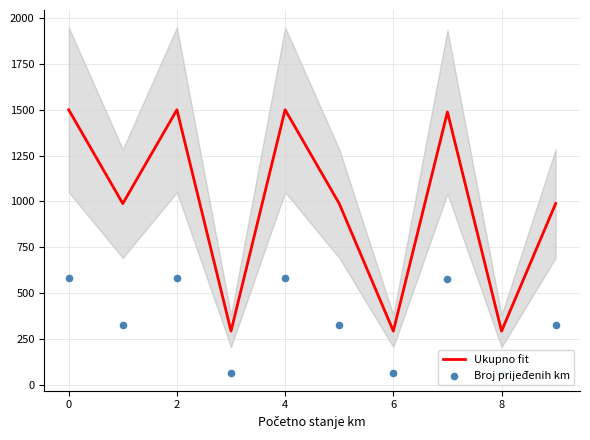

Which series has the widest spread of Y values?

Ukupno fit